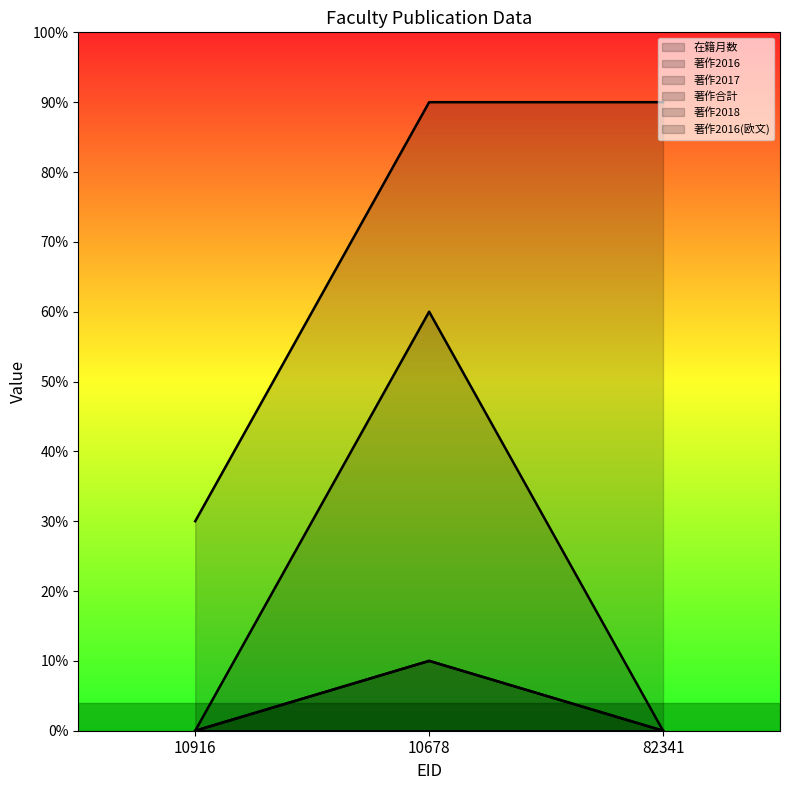

What is the total value across all series at 82341?

90